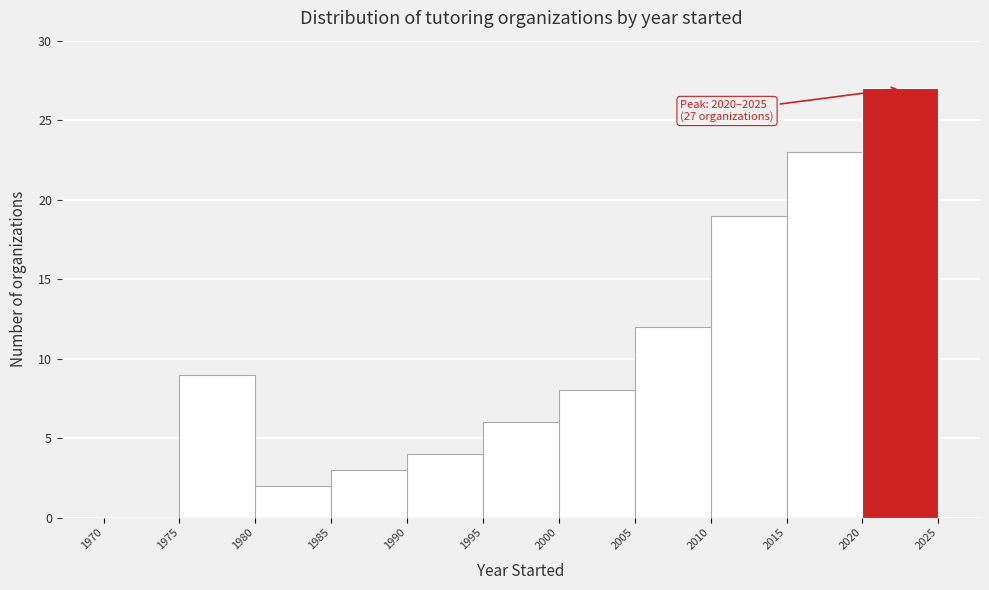

Over which range of the x-axis is the bar tallest?

2020 to 2025